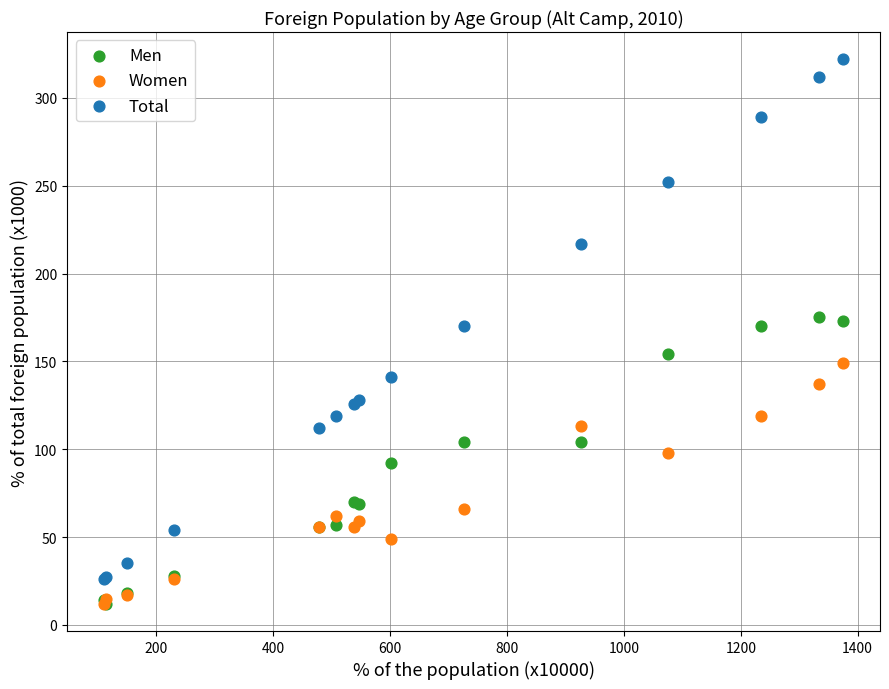

What are all the series names shown in the legend?

Men, Women, Total